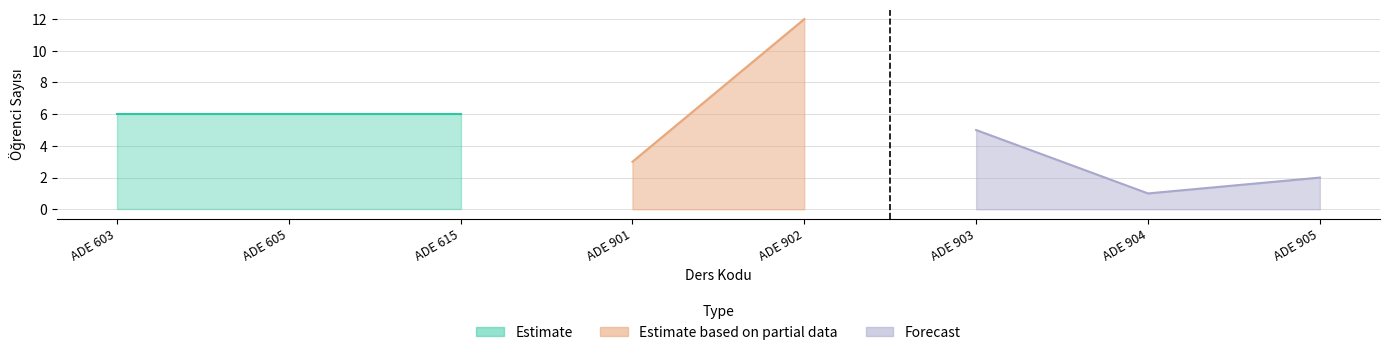

Reading left to right, list all the values displayed in this chart.

6	6	6	3	12	5	1	2